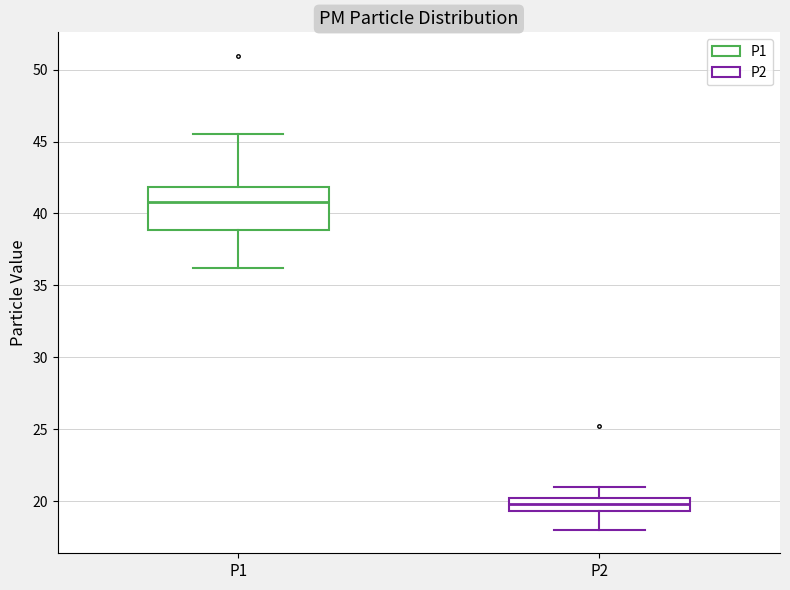

Reading left to right, transcribe this box plot: for each box, give where its median line is, the range the box spans, and where its two whiskers end, as read against the y-axis. The values are not printed on the chart, so give them approximately, as read against the axis.

P1: median 41.0, box 39.0 to 42.0, whiskers 36.0 to 45.5
P2: median 20.0 (inside the box), box 19.5 to 20.0, whiskers 18.0 to 21.0